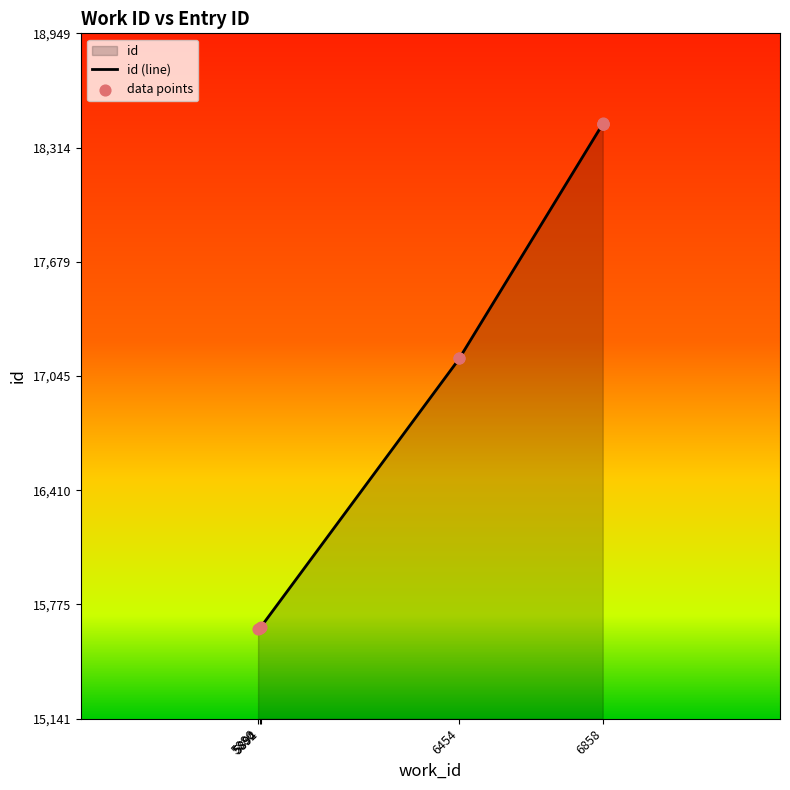

Between 6454 and 6858, which is larger?

6858